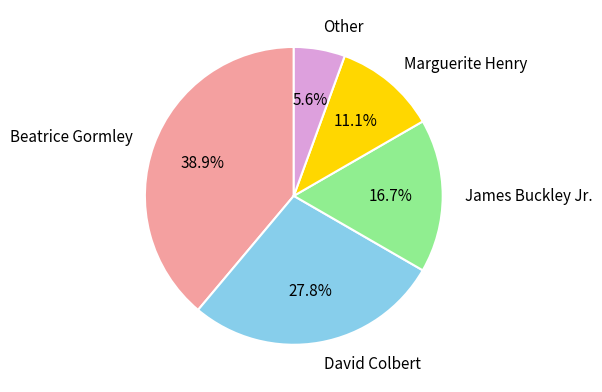

To the nearest percent, what is the combined percentage of James Buckley Jr. and Other?

22%